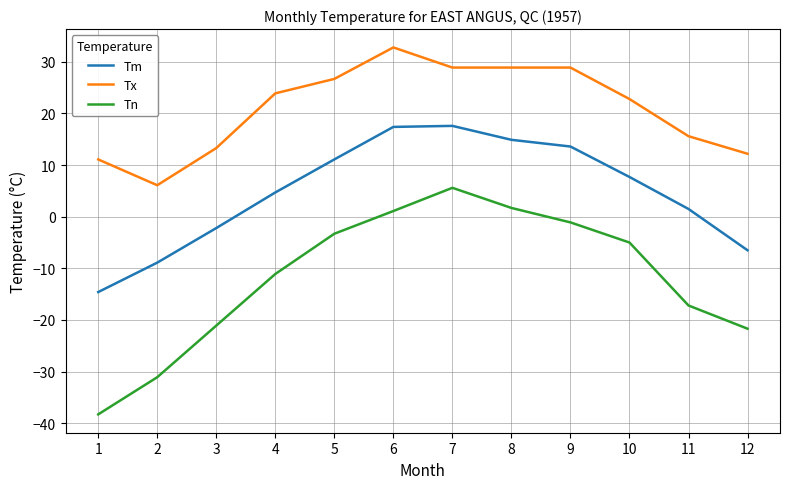

Which category has the lowest value across all series?

1